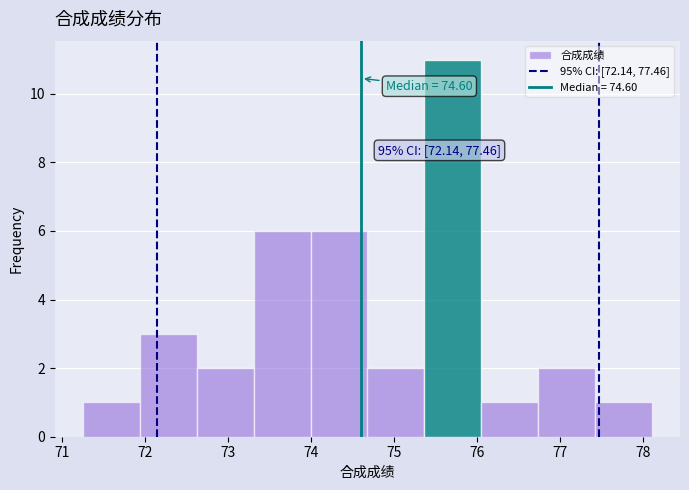

Which range on the x-axis has the tallest bar?

75.4 to 76.0